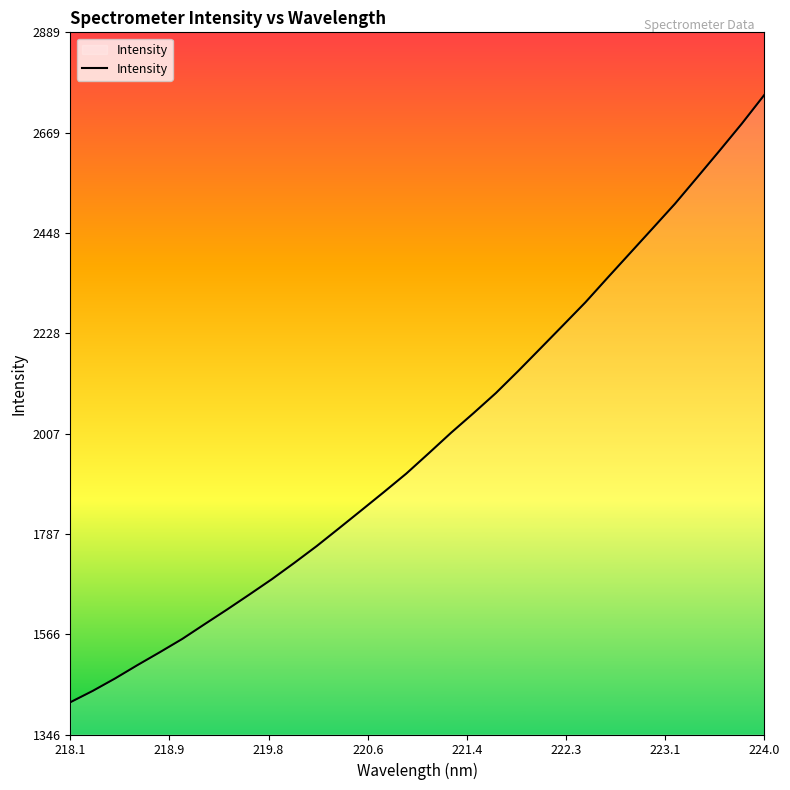

What is the maximum value shown in the chart?

2751.6